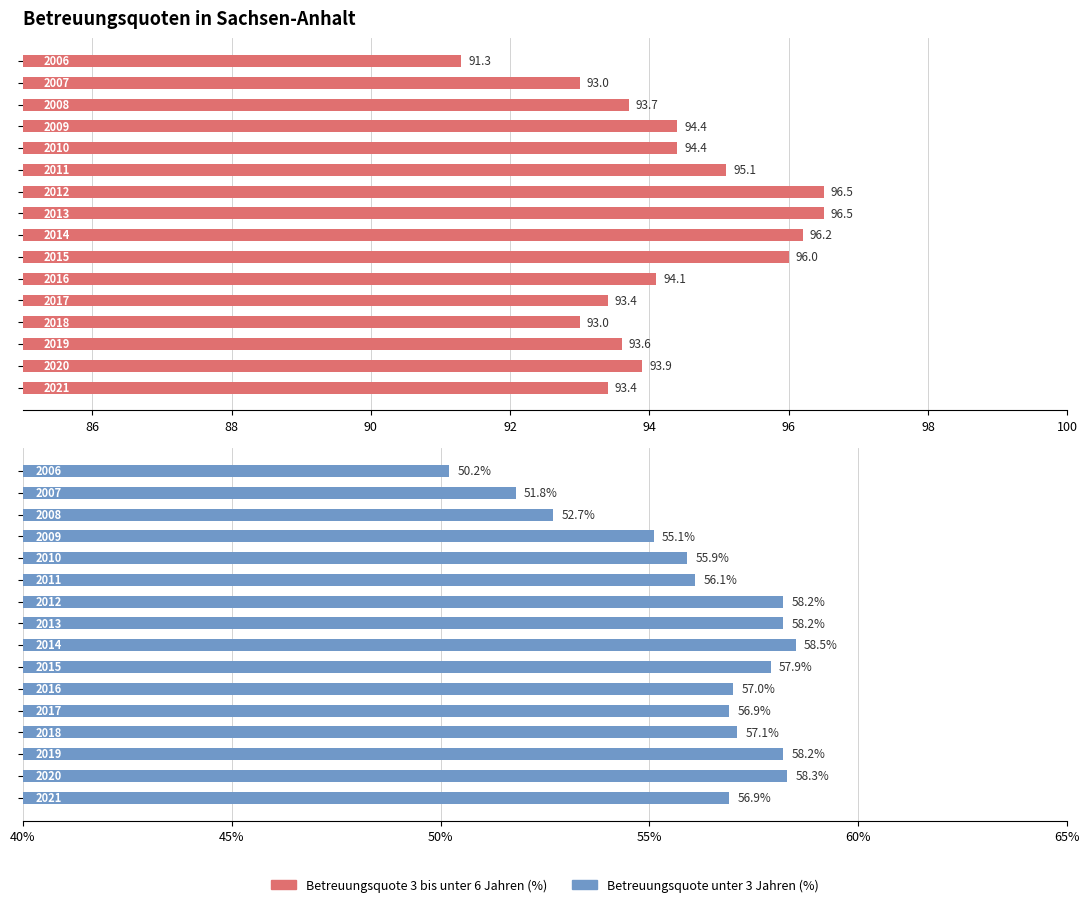

The value of Betreuungsquote unter 3 Jahren (%) at 15 is 56.9. True or false?

True